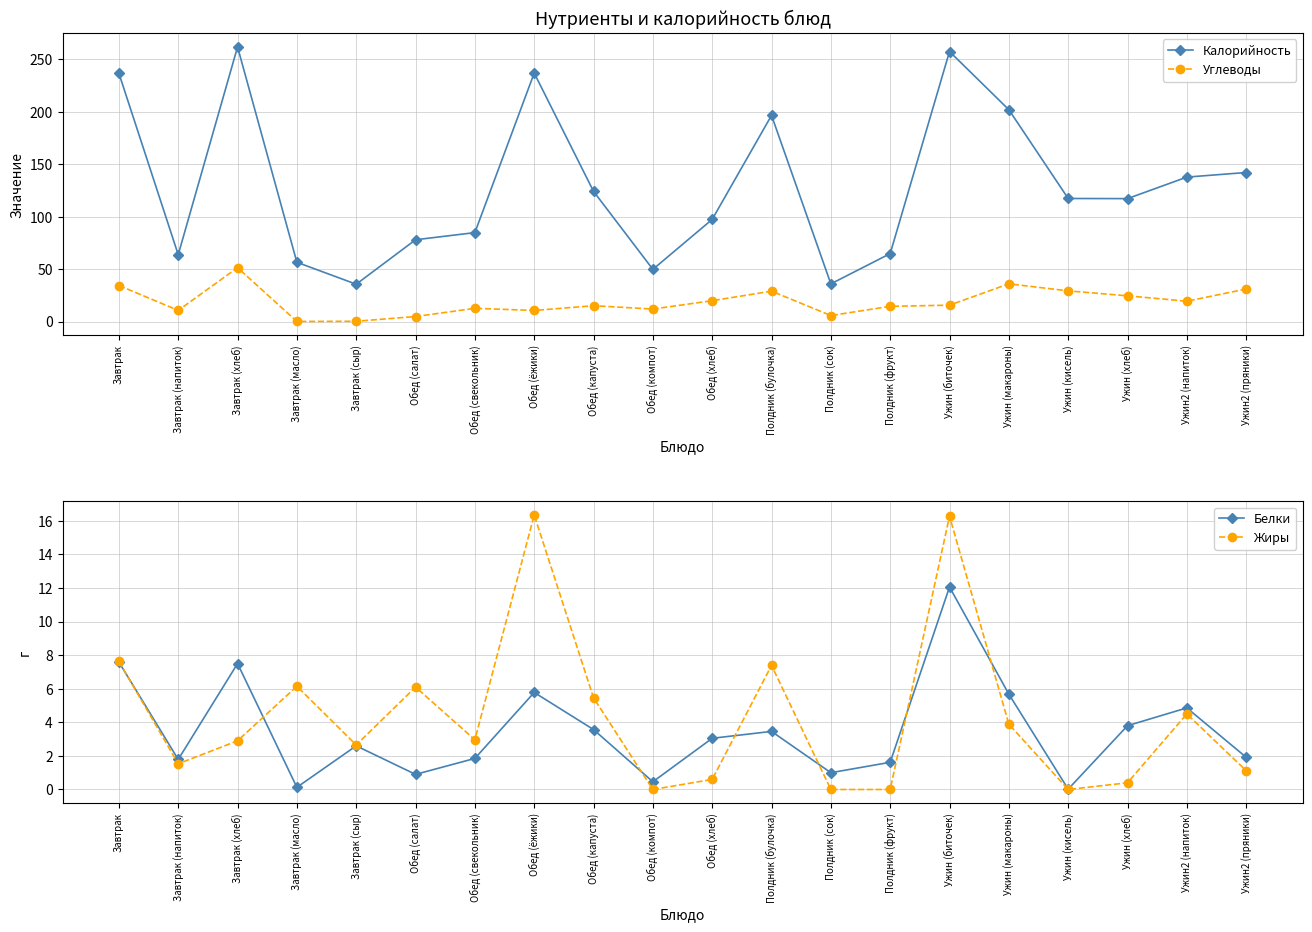

True or false: Углеводы and Калорийность cross at least once.

False